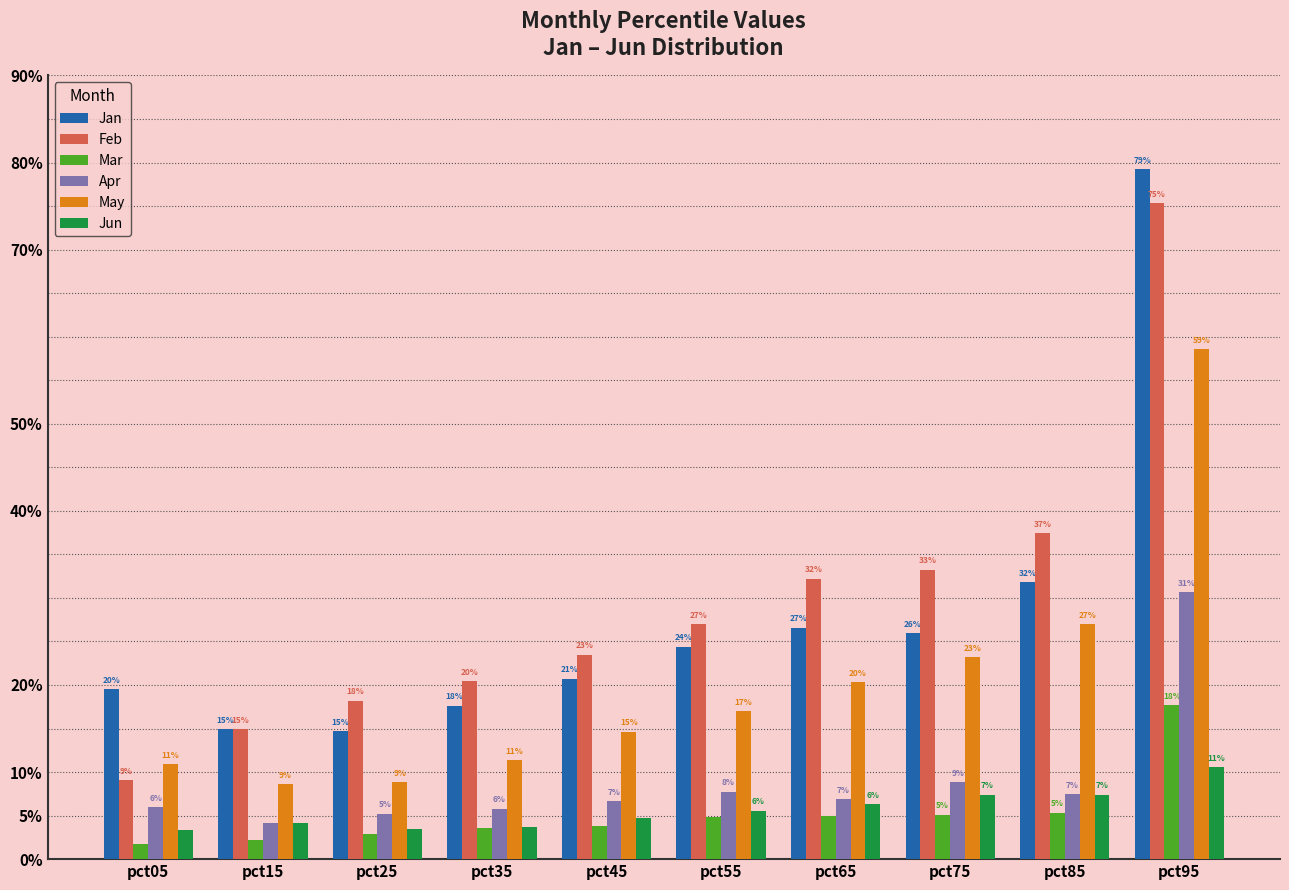

Is it true that Mar equals 0.0 at pct95?

False